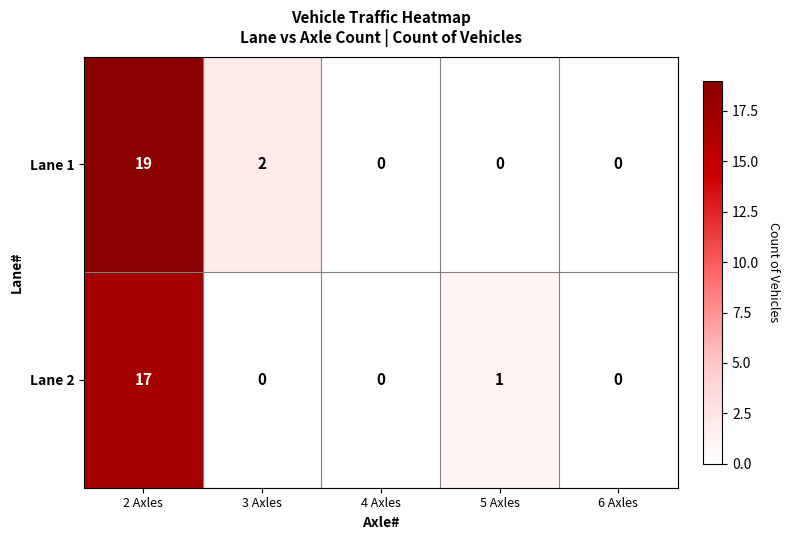

The value of Lane 1 at 6 Axles is 0. True or false?

True